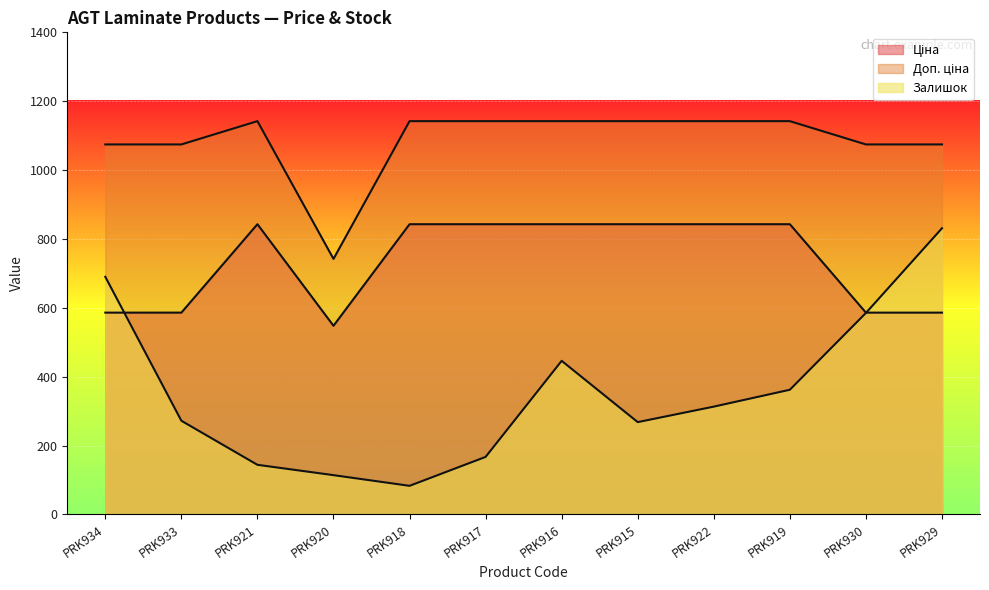

Which series has the widest spread of values?

Залишок